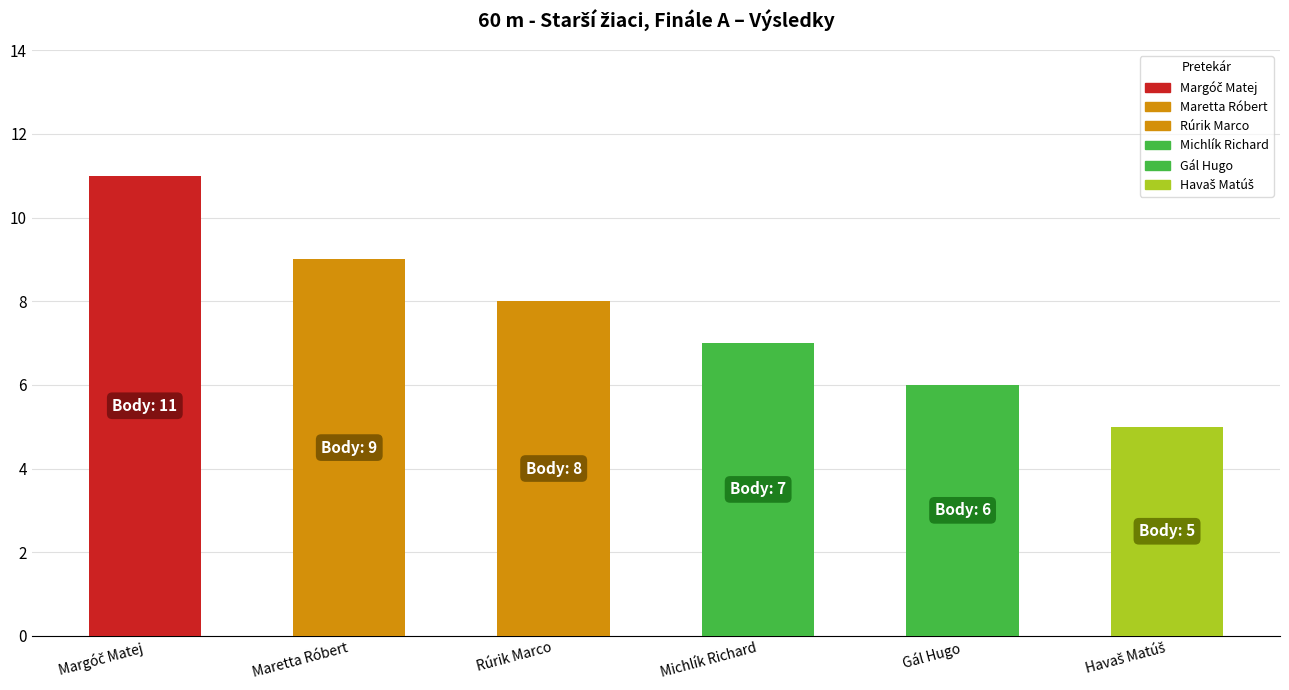

What is the average value?

8